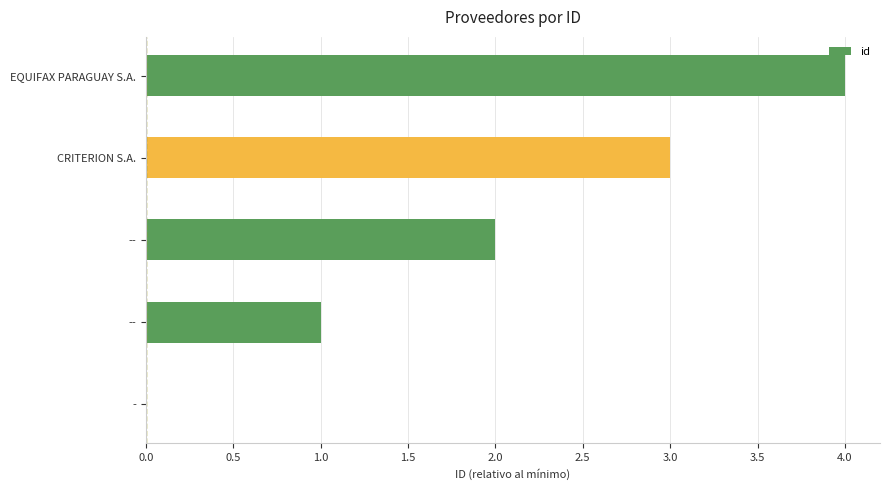

What is the difference between the maximum and second lowest values?

3